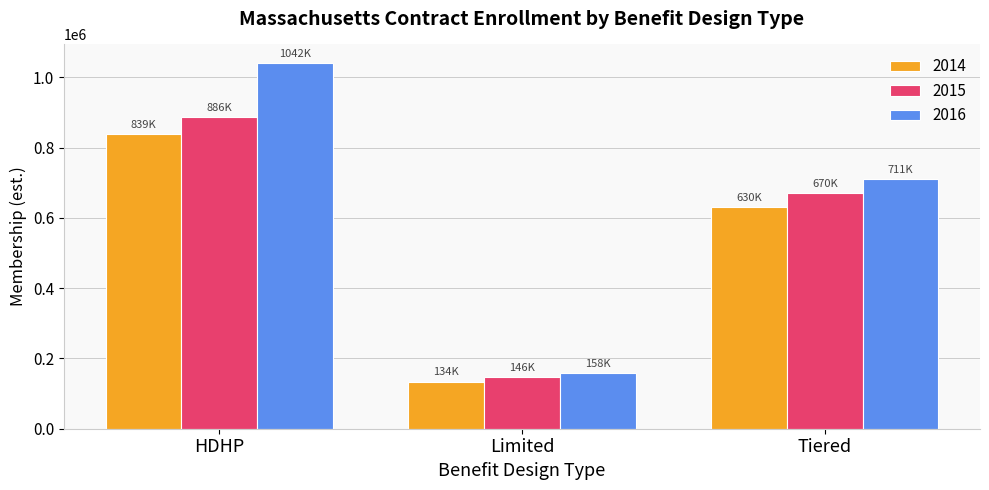

What is the label of the 3rd bar from the right?

HDHP